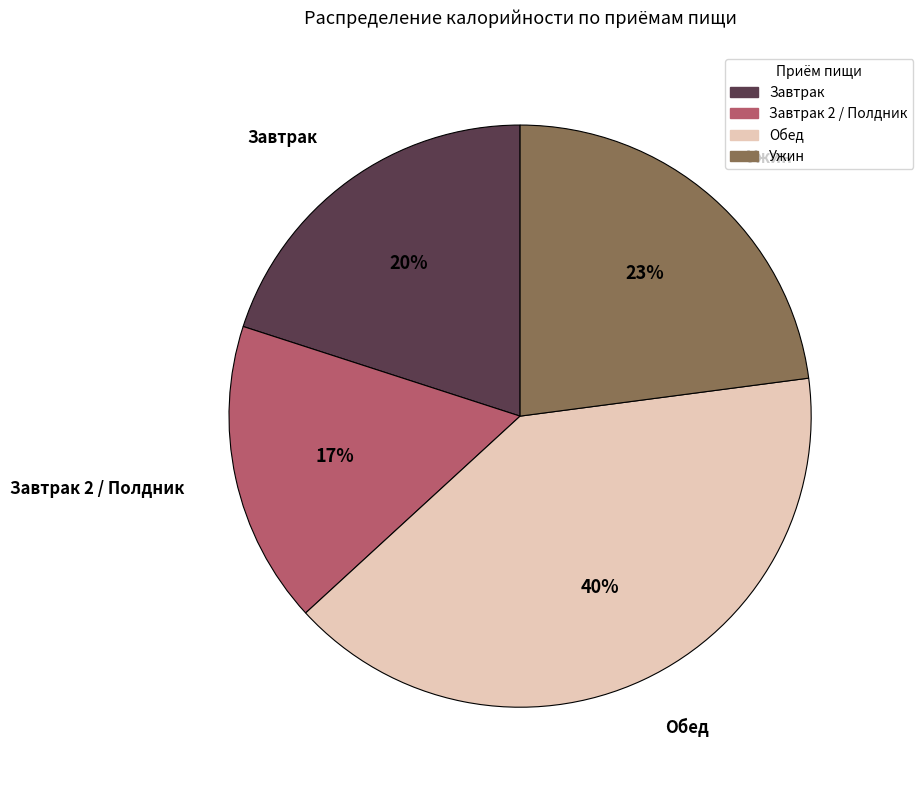

Is there a majority slice in this chart?

No